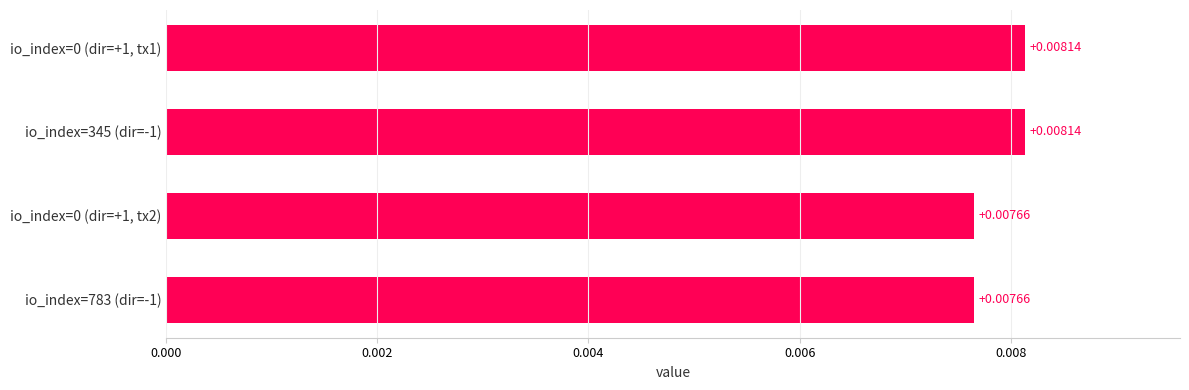

Are the bars horizontal?

Yes